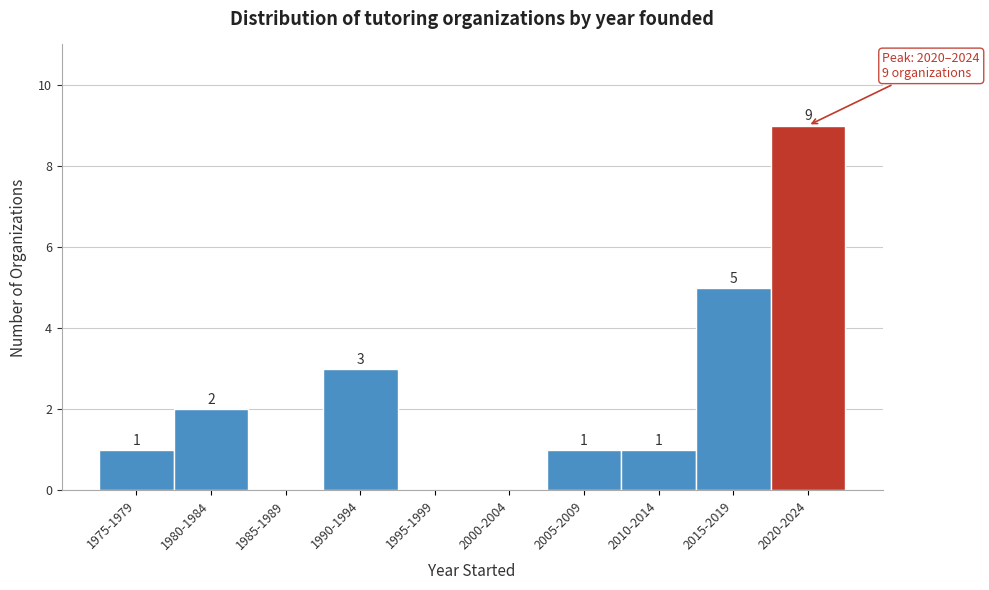

Reading left to right, transcribe all the data shown in this chart.

1975-1979=1	1980-1984=2	1985-1989=0	1990-1994=3	1995-1999=0	2000-2004=0	2005-2009=1	2010-2014=1	2015-2019=5	2020-2024=9